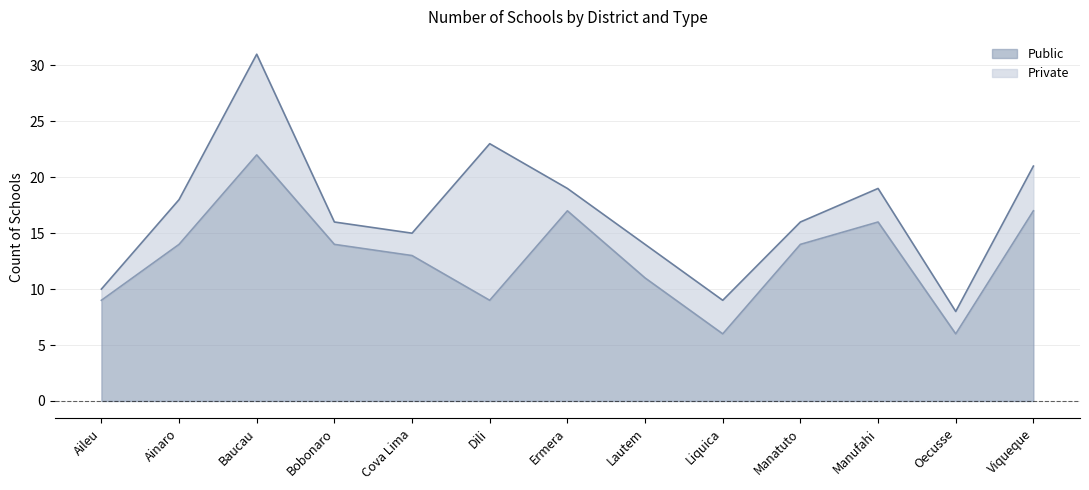

Which label corresponds to the largest value in the chart?

Baucau